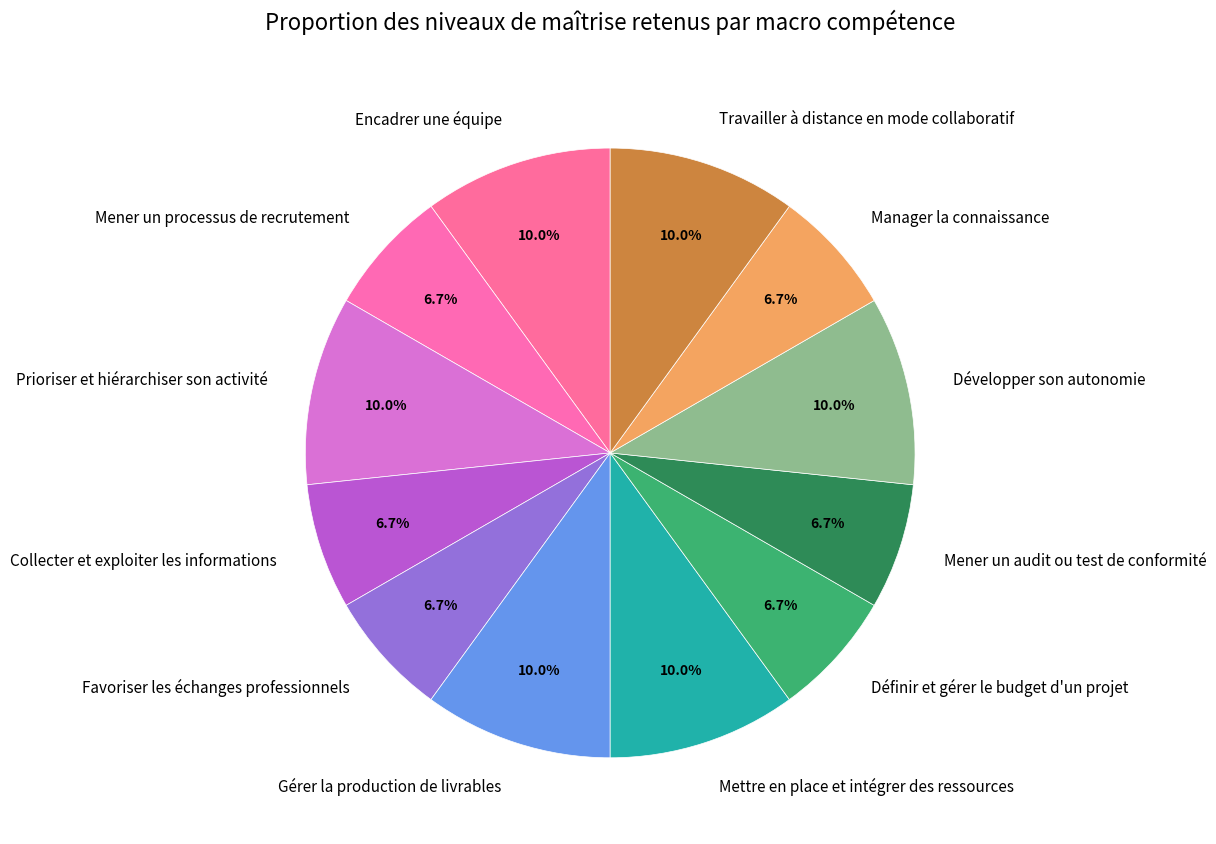

What is the ratio of the value at Collecter et exploiter les informations to the value at Prioriser et hiérarchiser son activité?

0.7